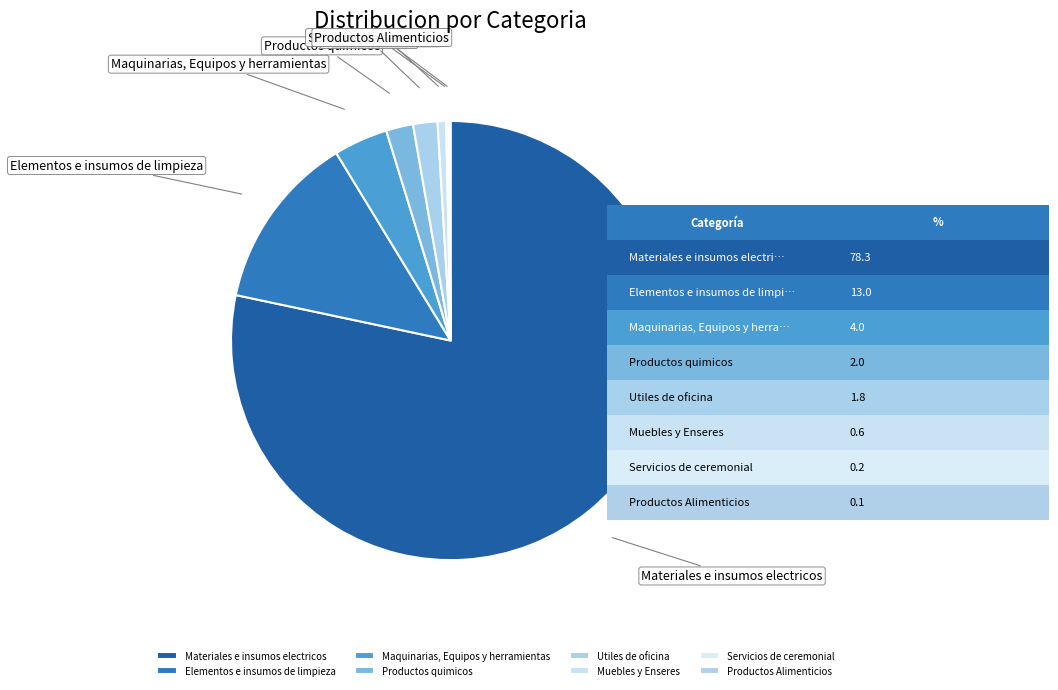

Between Utiles de oficina and Maquinarias, Equipos y herramientas, which is larger?

Maquinarias, Equipos y herramientas